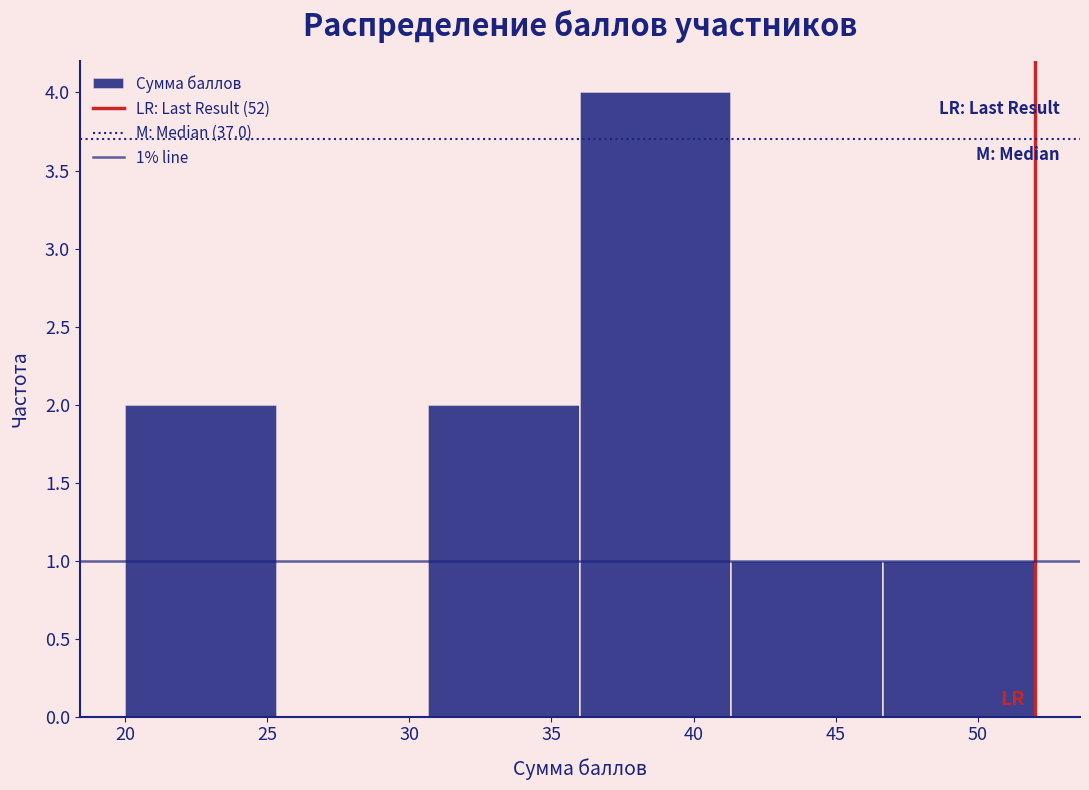

Which range on the x-axis has the tallest bar?

36.0 to 41.5